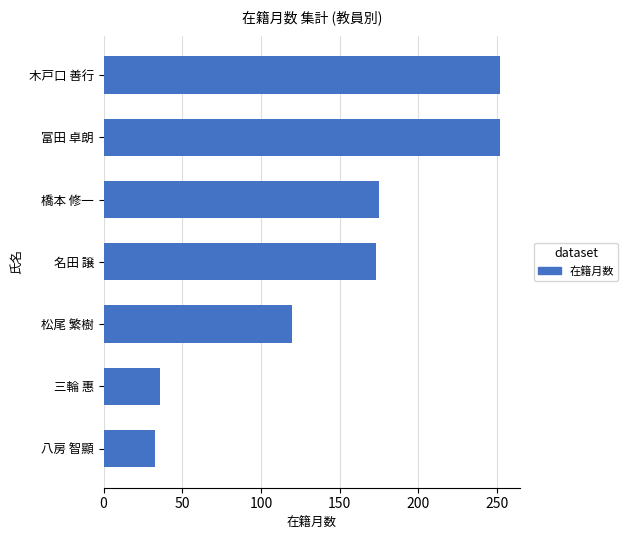

Where is the data nearest to the value 142?

松尾 繁樹